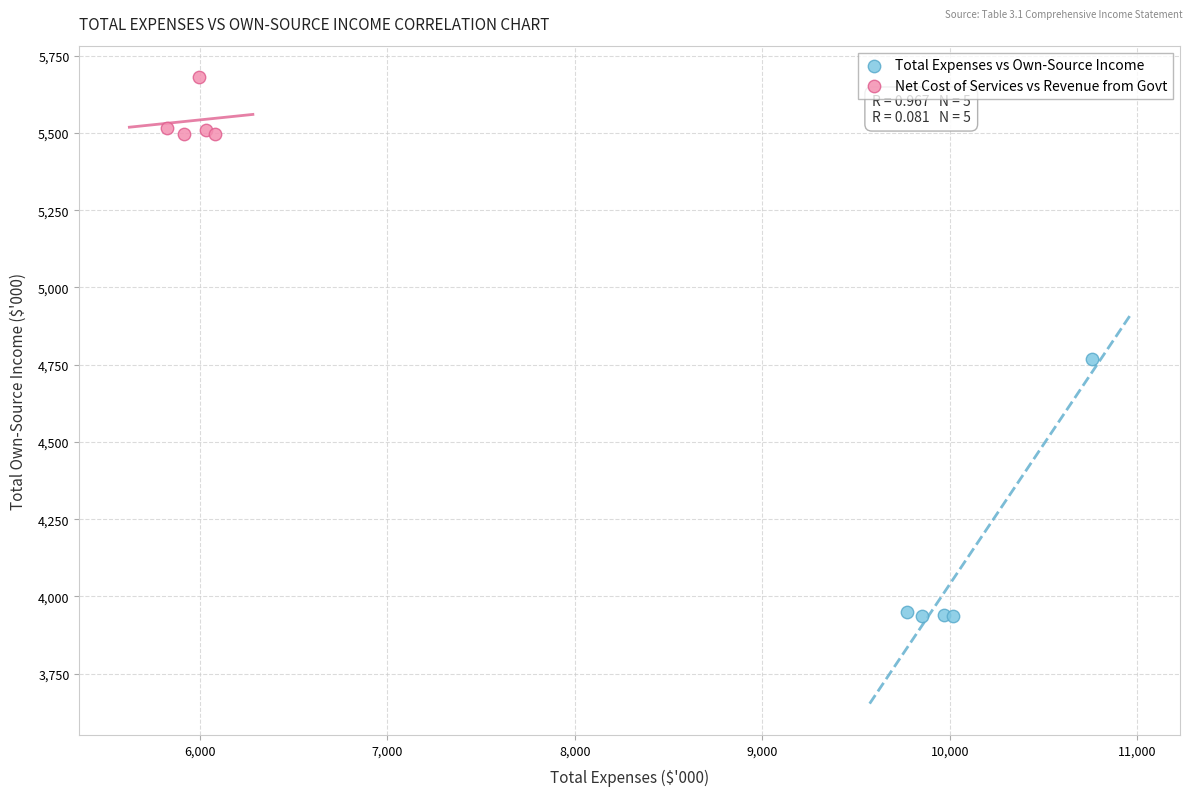

Which series reaches the maximum Y coordinate?

Net Cost of Services vs Revenue from Govt